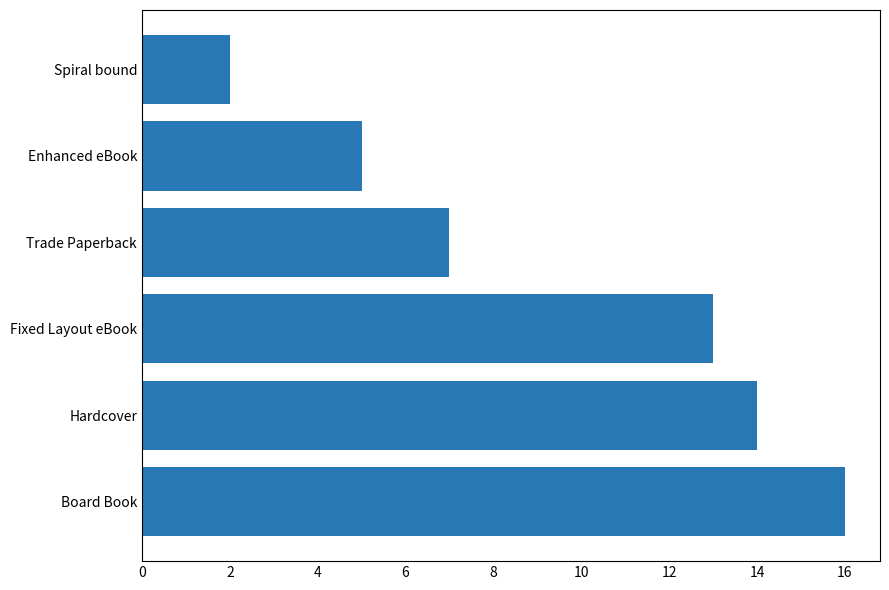

Count the number of categories in the chart.

6